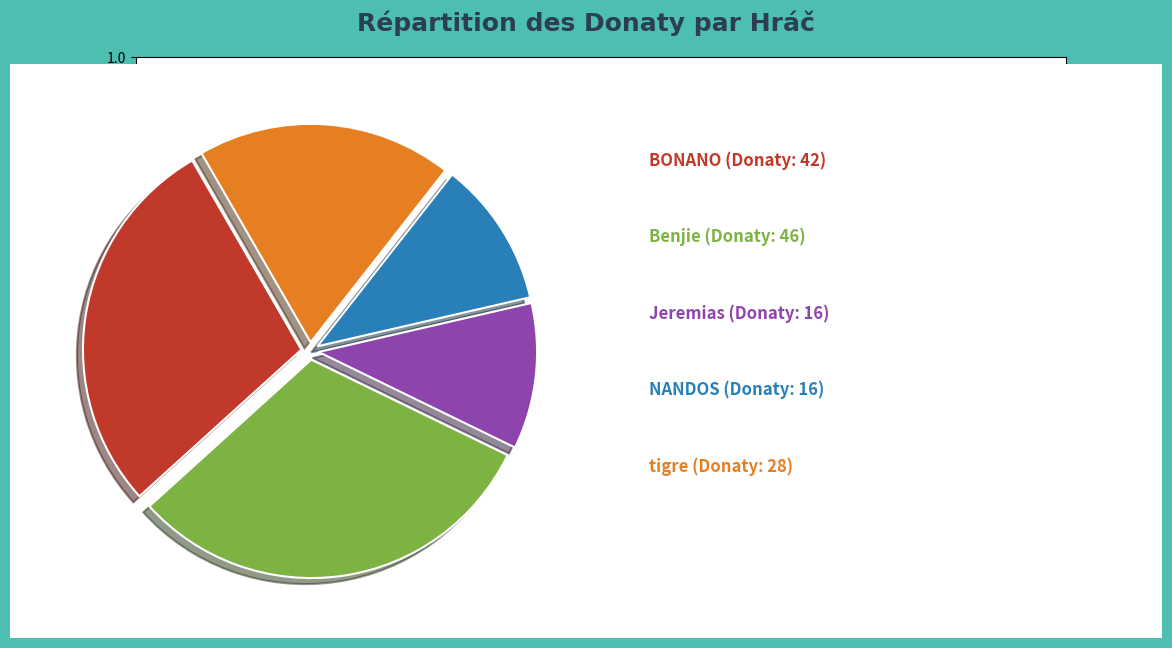

To the nearest percent, what is the average slice percentage?

20%